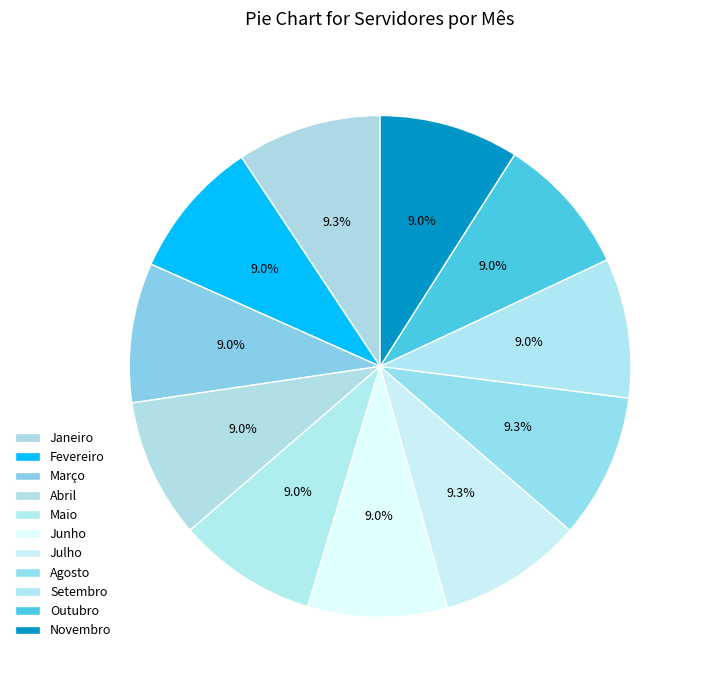

To the nearest percent, what percentage of the pie is Março?

9%